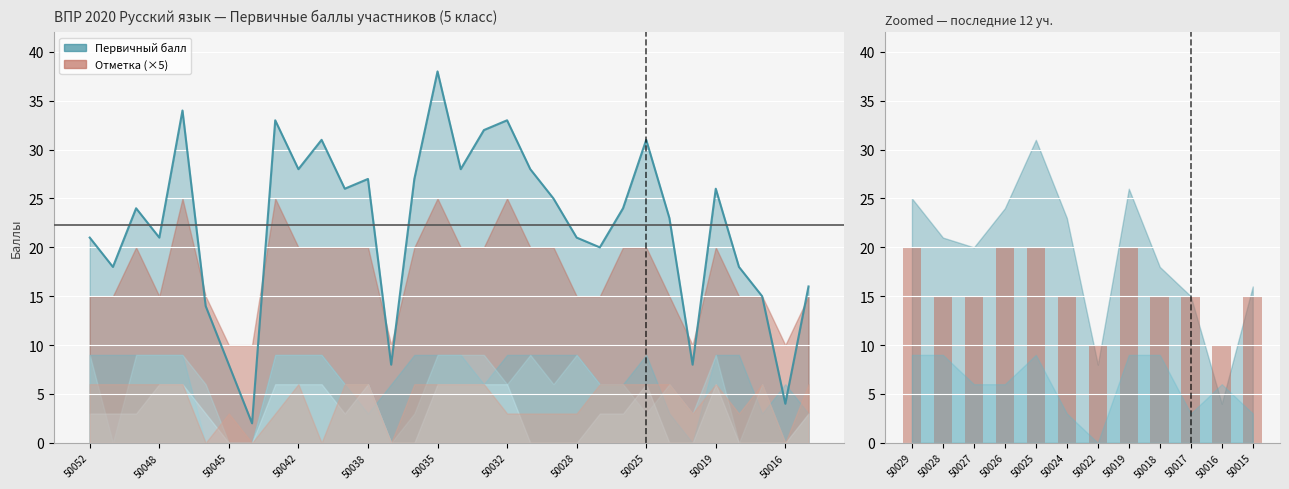

Reading left to right, list all the values displayed in this chart.

20	15	15	20	20	15	10	20	15	15	10	15